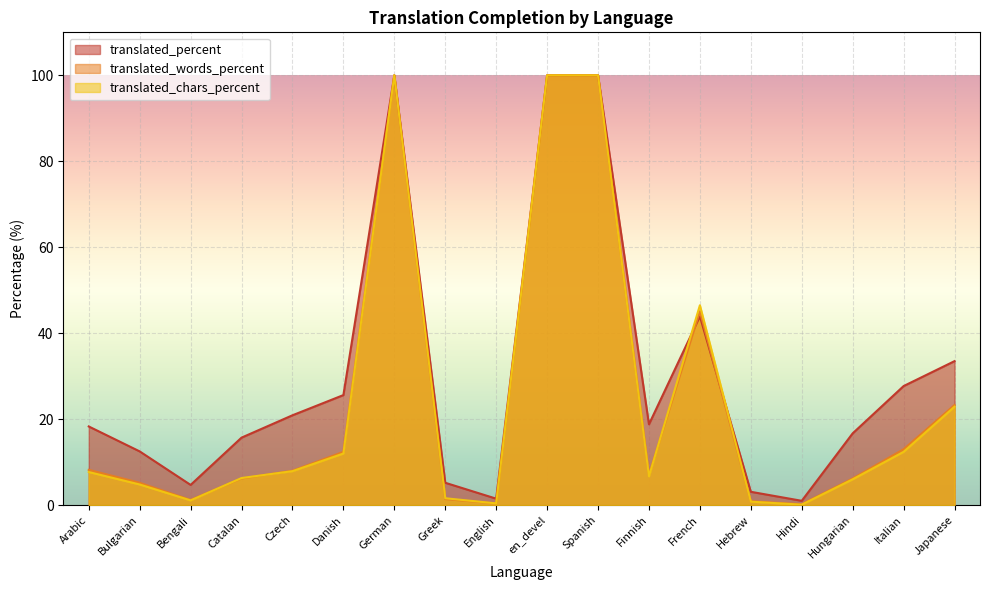

Where do translated_percent and translated_chars_percent first cross each other?

Finnish and French